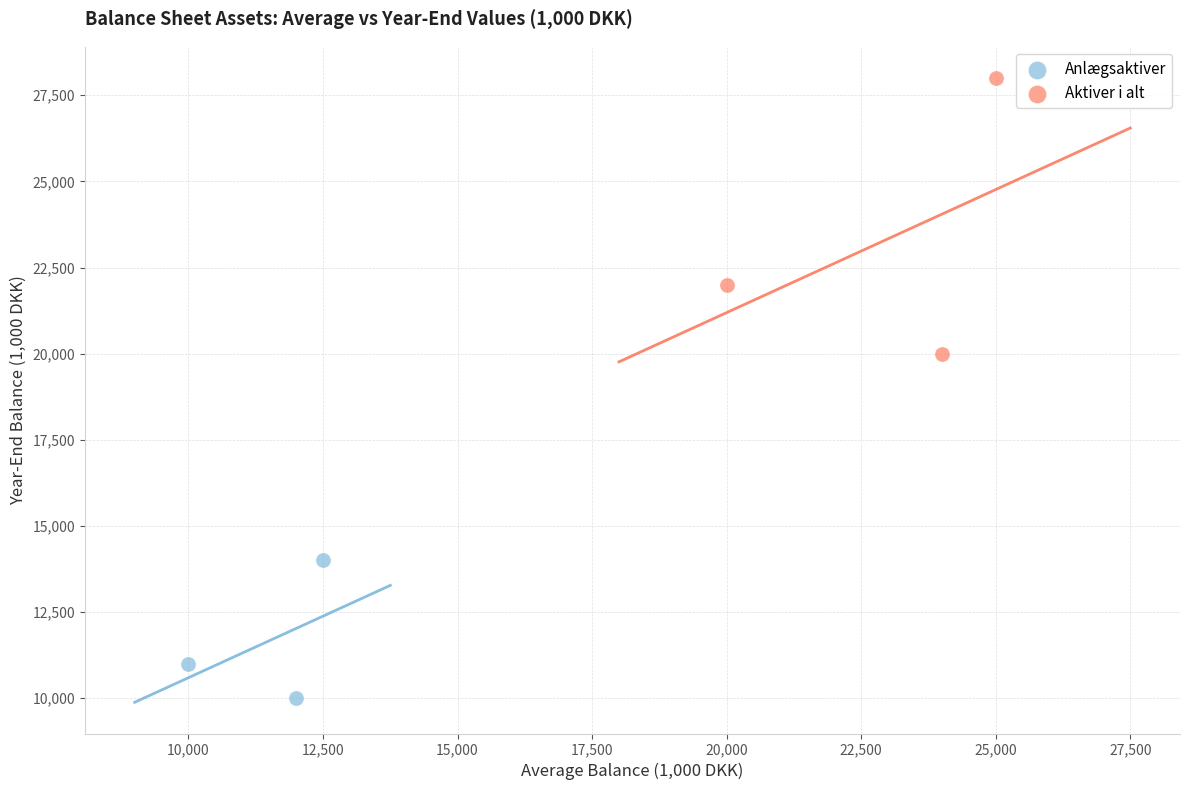

What are all the series names shown in the legend?

Anlægsaktiver, Aktiver i alt